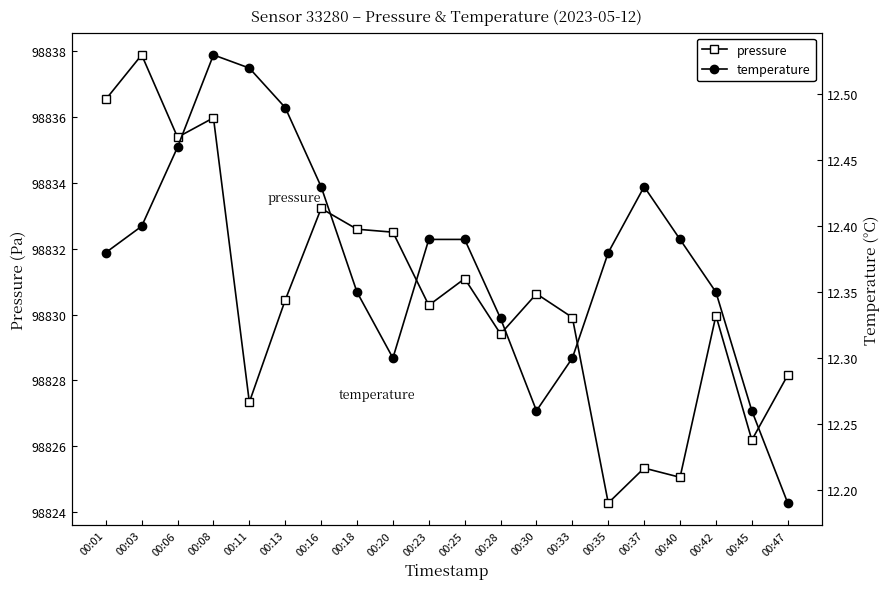

What is the minimum value shown in the chart?

12.2